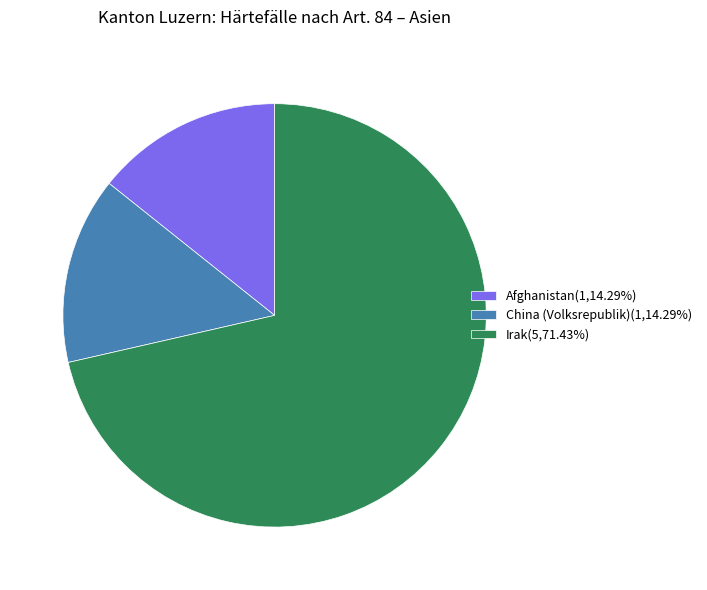

Does China (Volksrepublik)(1,14.29%) account for over 50% of the chart?

No